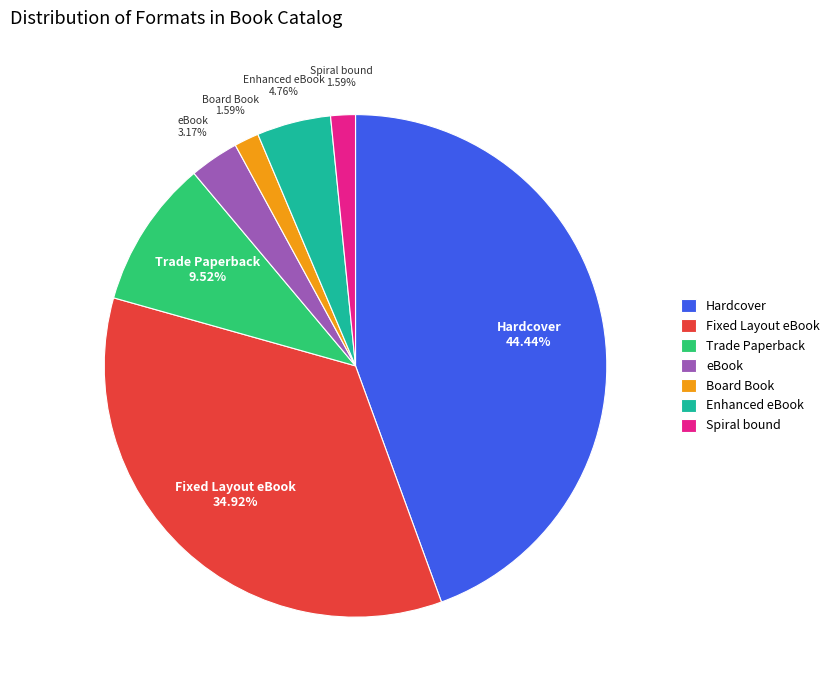

How many segments does this pie chart have?

7